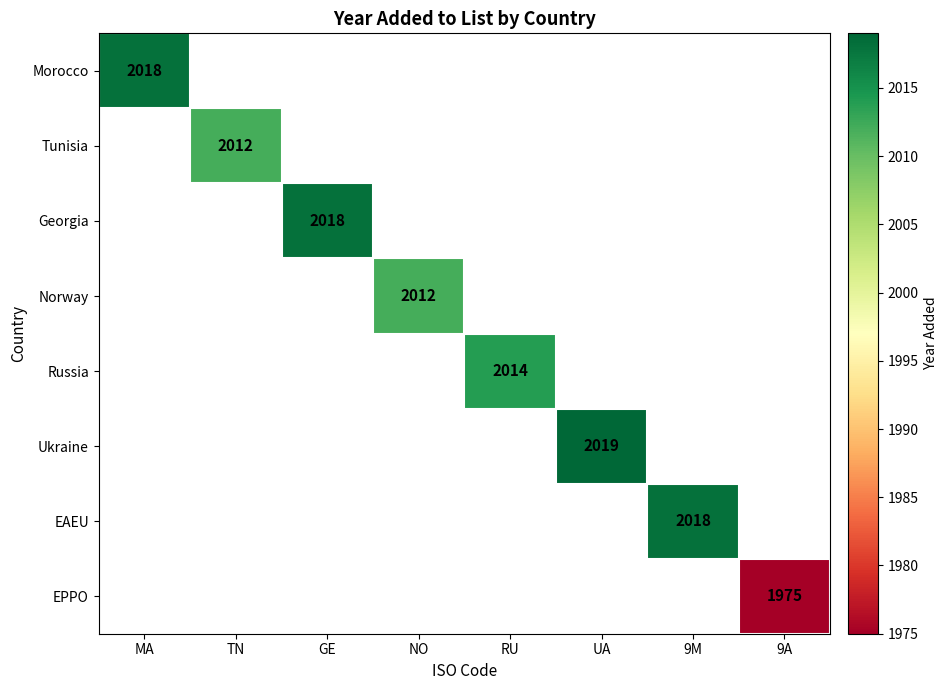

What is the maximum value shown in the chart?

2019.0